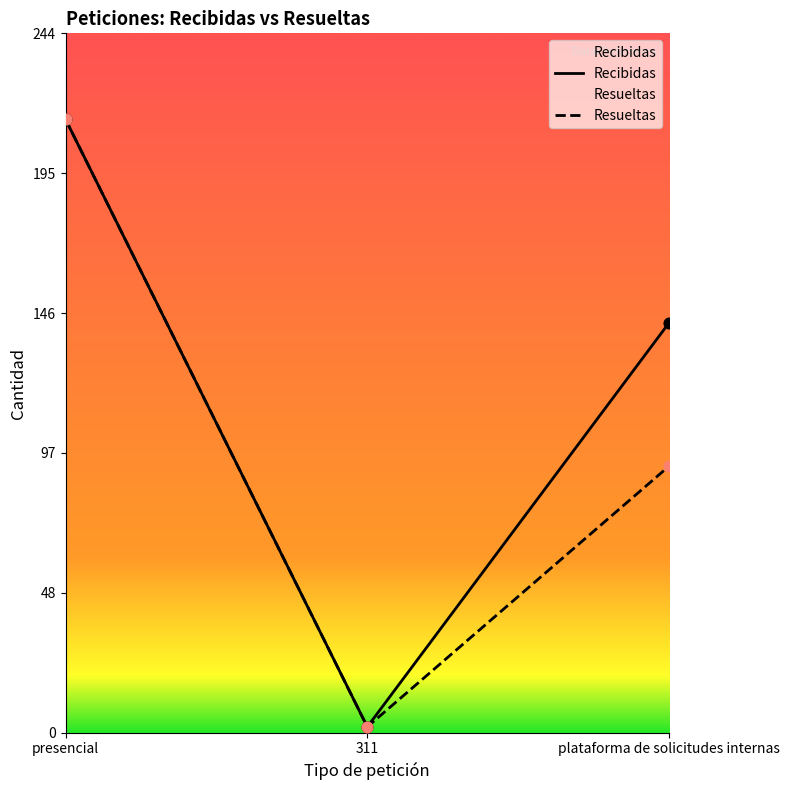

At how many categories does at least one series exceed 53?

2